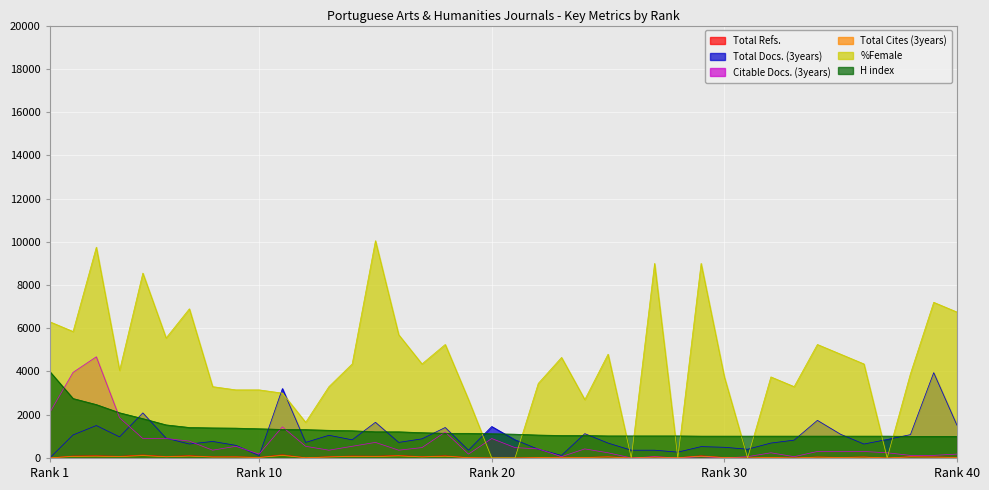

What is the maximum value shown in the chart?

10050.0